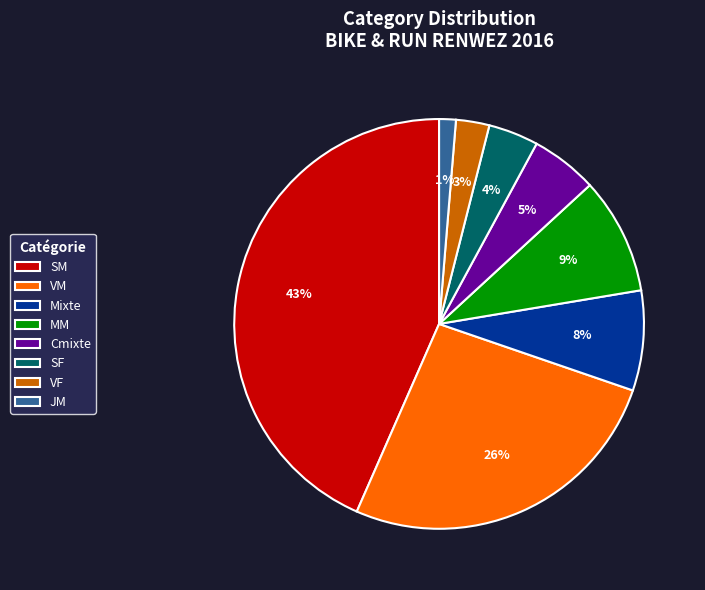

Rank the categories by value from lowest to highest.

JM, VF, SF, Cmixte, Mixte, MM, VM, SM